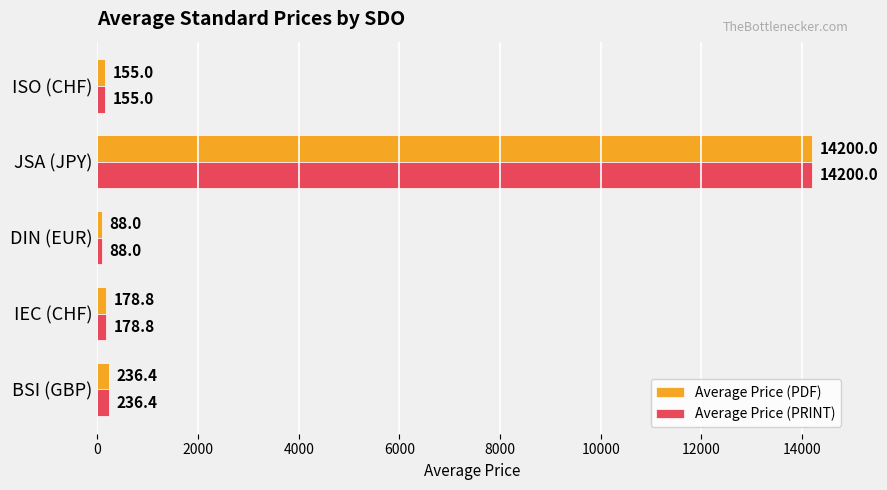

What is the average value of the Average Price (PDF) series?

2971.6